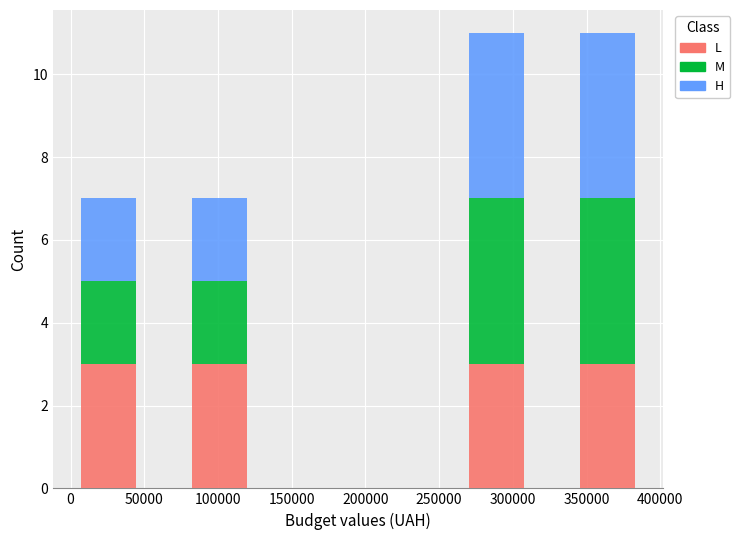

What is the total height of the stacked bar covering 80000 to 120000 on the x-axis? Neither the bar edges nor the heights are printed on the chart, so give them approximately, as read against the axes.

7